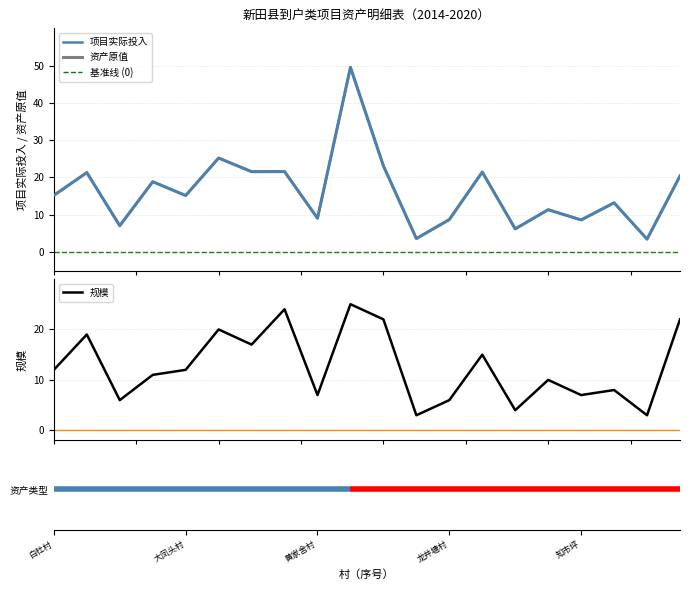

What is the value of the 项目实际投入 point at the 14th from the left?

21.4